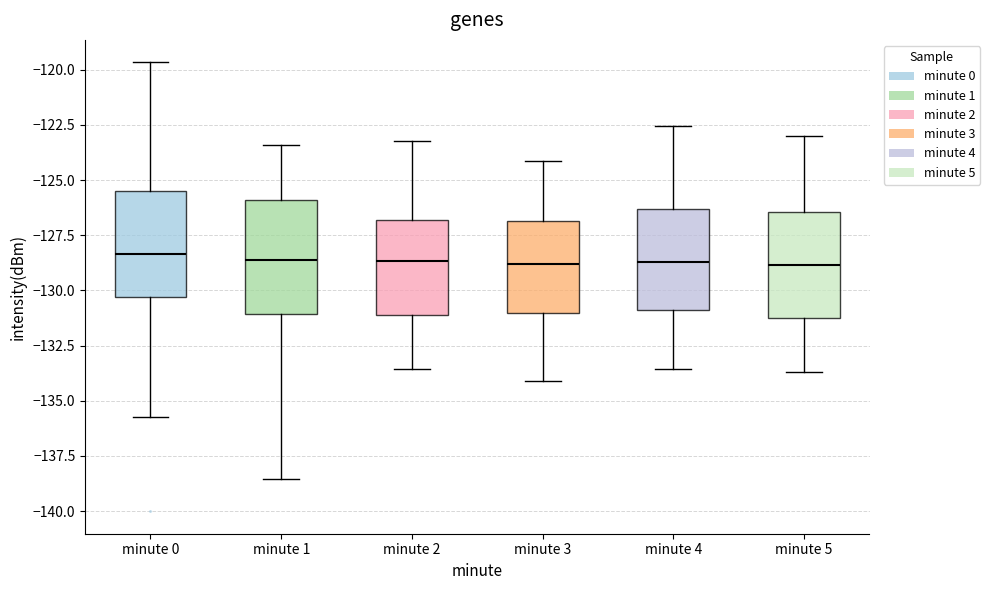

Reading left to right, read every box against the y-axis: the position of its median line, the range the box covers, and the ends of its whiskers. The values are not printed on the chart, so give them approximately, as read against the axis.

minute 0: median -128.5, box -130.5 to -125.5, whiskers -135.5 to -119.5
minute 1: median -128.5, box -131.0 to -126.0, whiskers -138.5 to -123.5
minute 2: median -128.5, box -131.0 to -127.0, whiskers -133.5 to -123.0
minute 3: median -129.0, box -131.0 to -127.0, whiskers -134.0 to -124.0
minute 4: median -128.5, box -131.0 to -126.5, whiskers -133.5 to -122.5
minute 5: median -129.0, box -131.5 to -126.5, whiskers -133.5 to -123.0